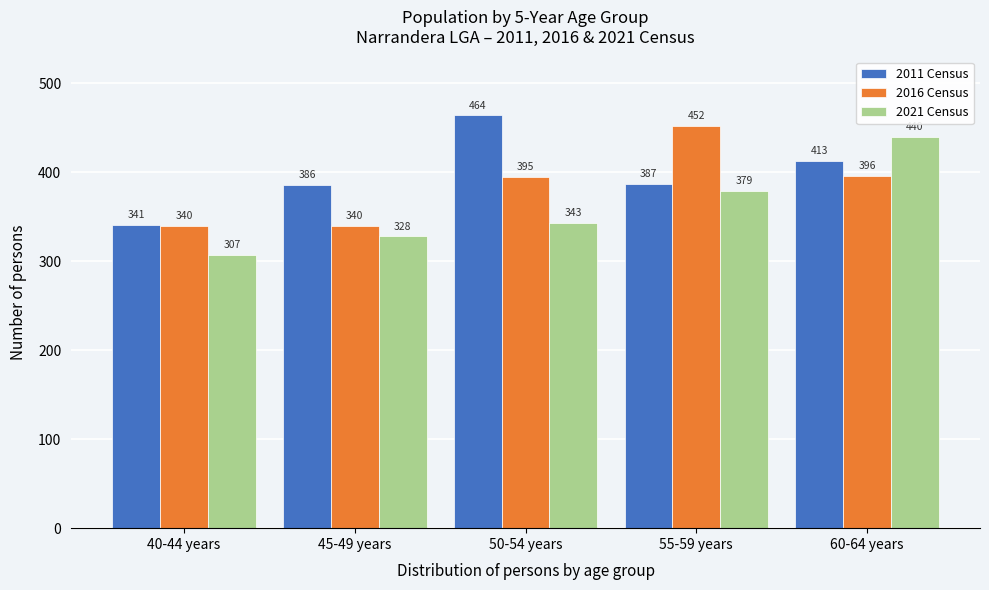

Reading left to right, transcribe all the data shown in this chart.

2011 Census: 40-44 years=341	45-49 years=386	50-54 years=464	55-59 years=387	60-64 years=413
2016 Census: 40-44 years=340	45-49 years=340	50-54 years=395	55-59 years=452	60-64 years=396
2021 Census: 40-44 years=307	45-49 years=328	50-54 years=343	55-59 years=379	60-64 years=440